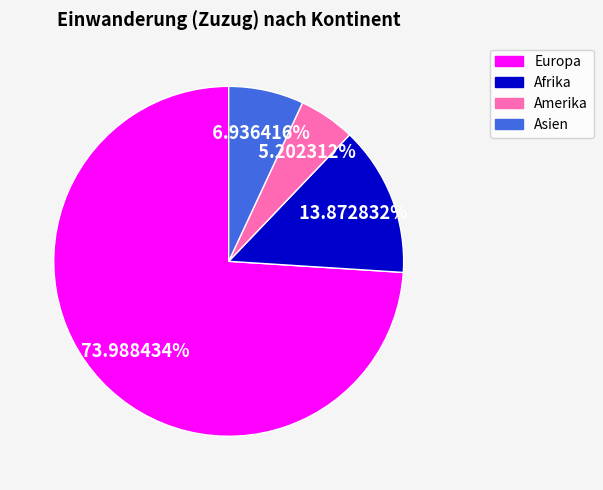

Does any single category account for the majority?

Yes